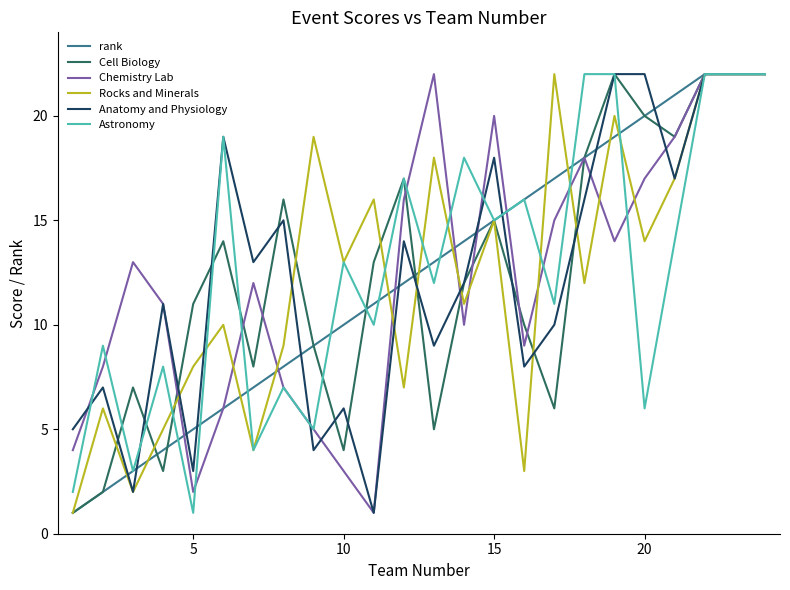

What is the maximum value for Astronomy?

22